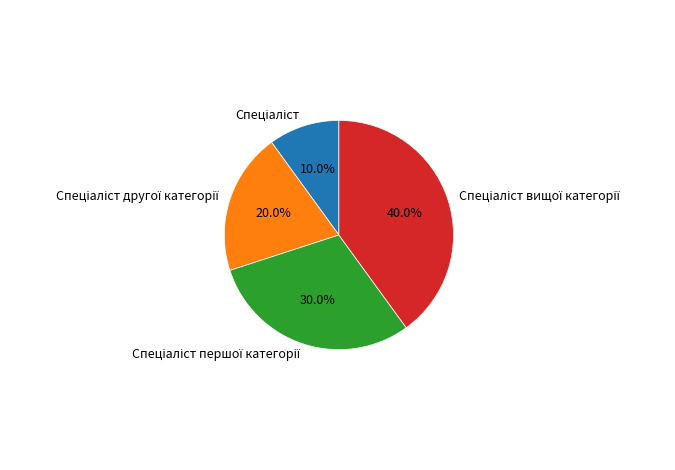

Is there a majority slice in this chart?

No